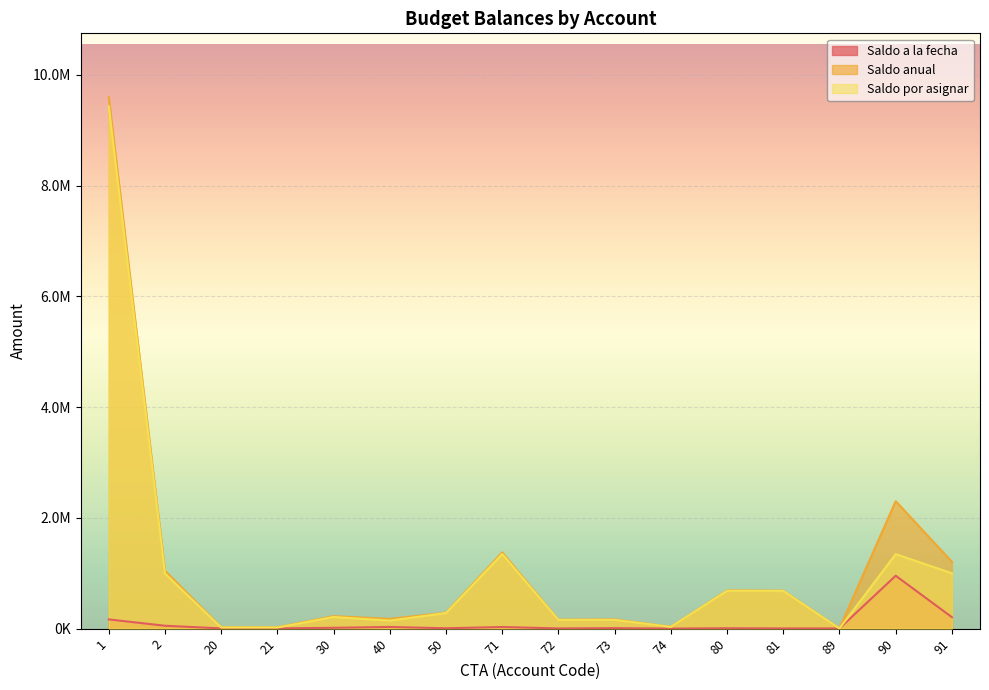

What is the average value of the Saldo a la fecha series?

93531